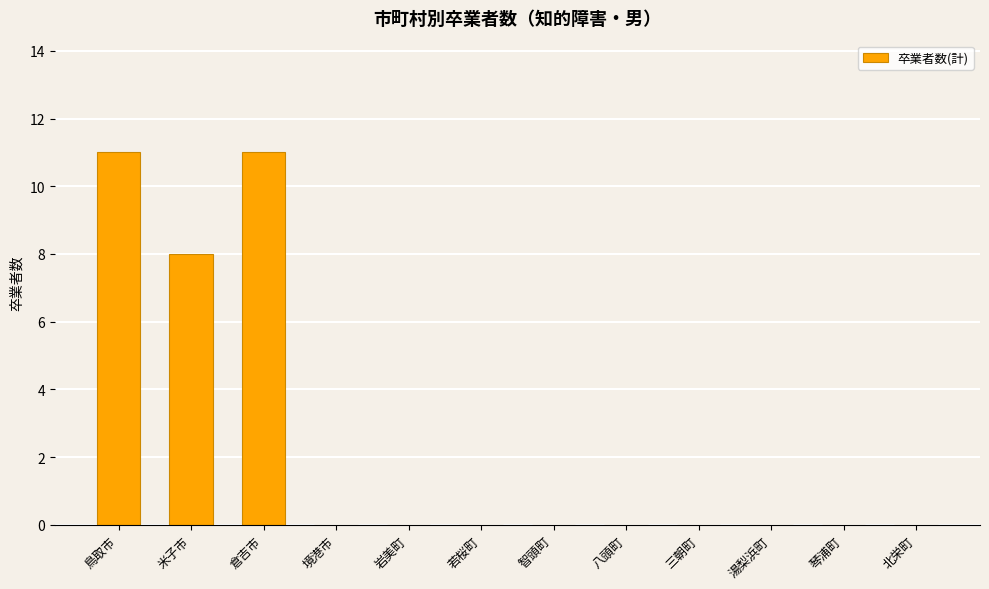

What is the sum of all values?

30